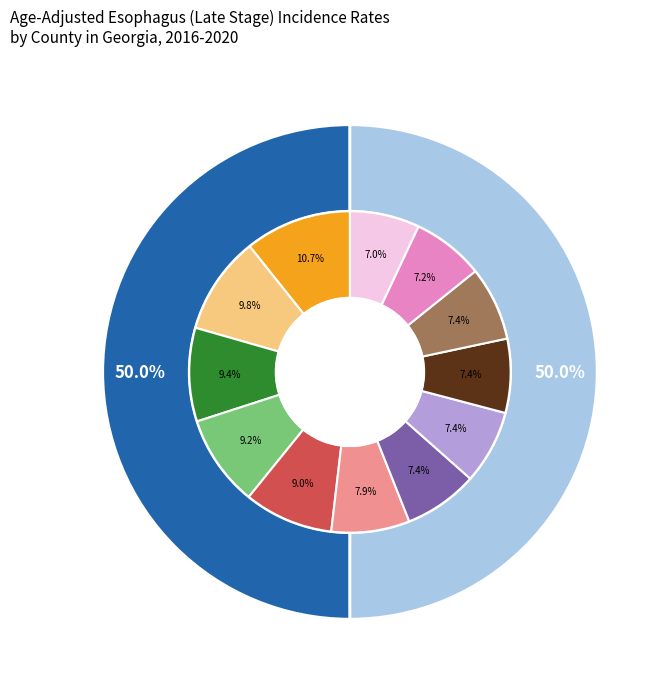

True or false: Richmond County accounts for 20% of the total.

False